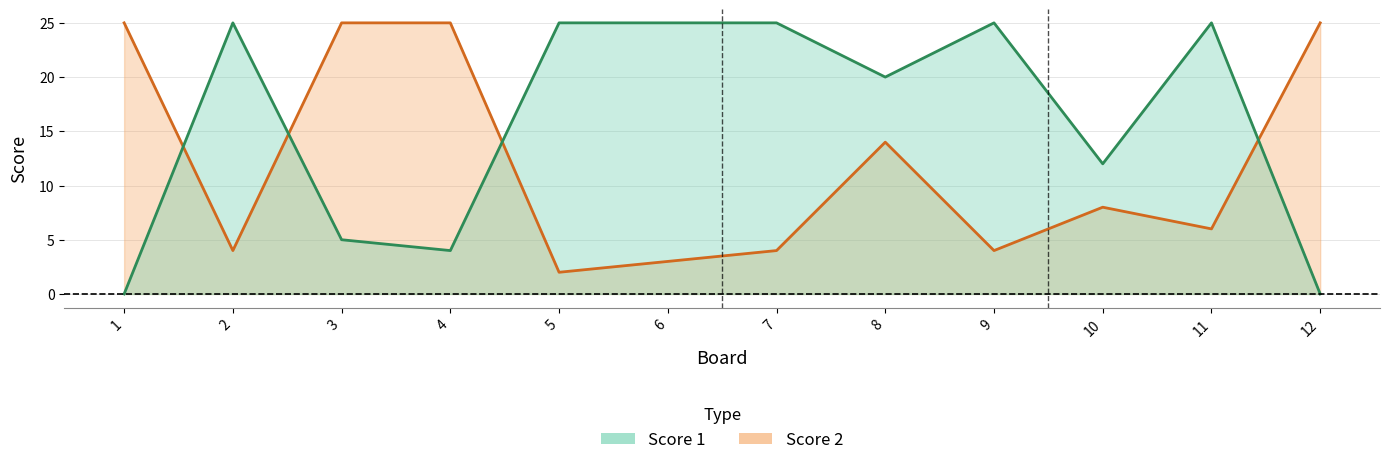

How many intersections are there between Score 1 and Score 2?

4